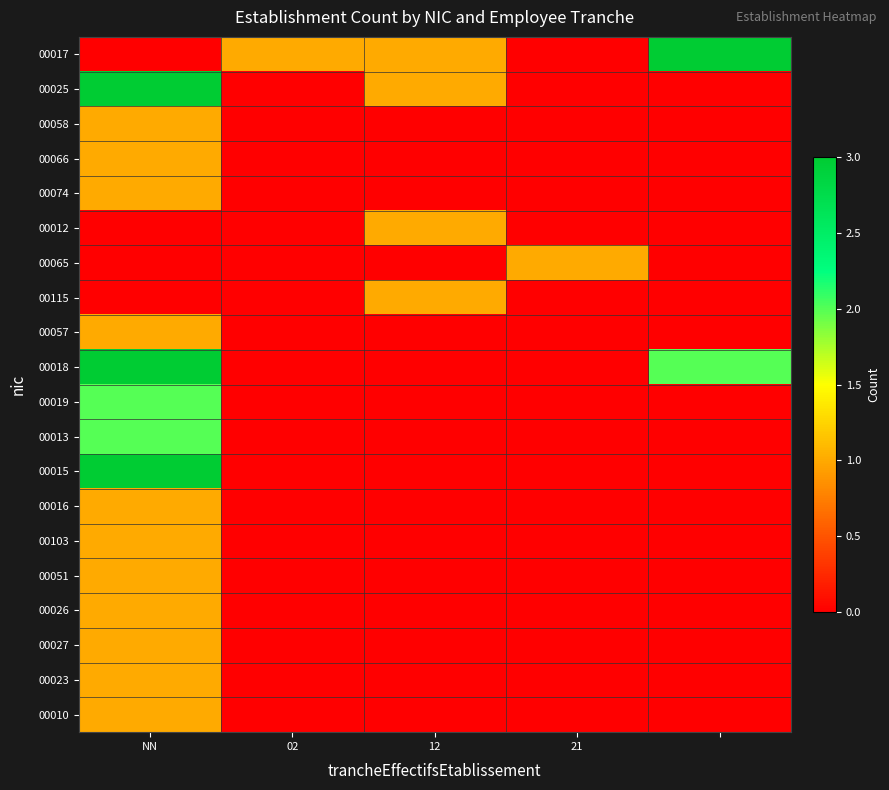

How many series are shown in this chart?

20